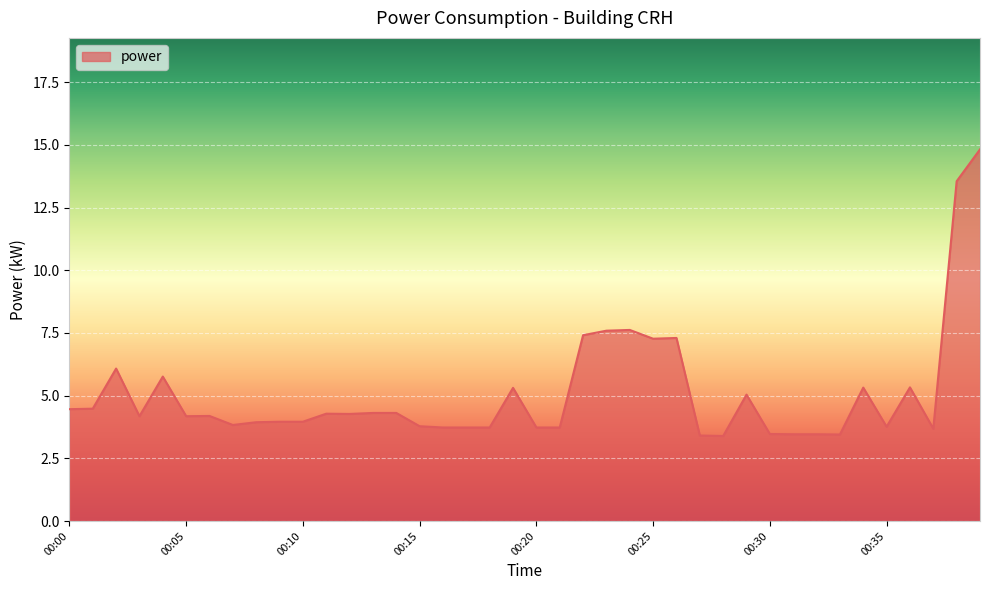

What is the smallest value displayed?

3.4